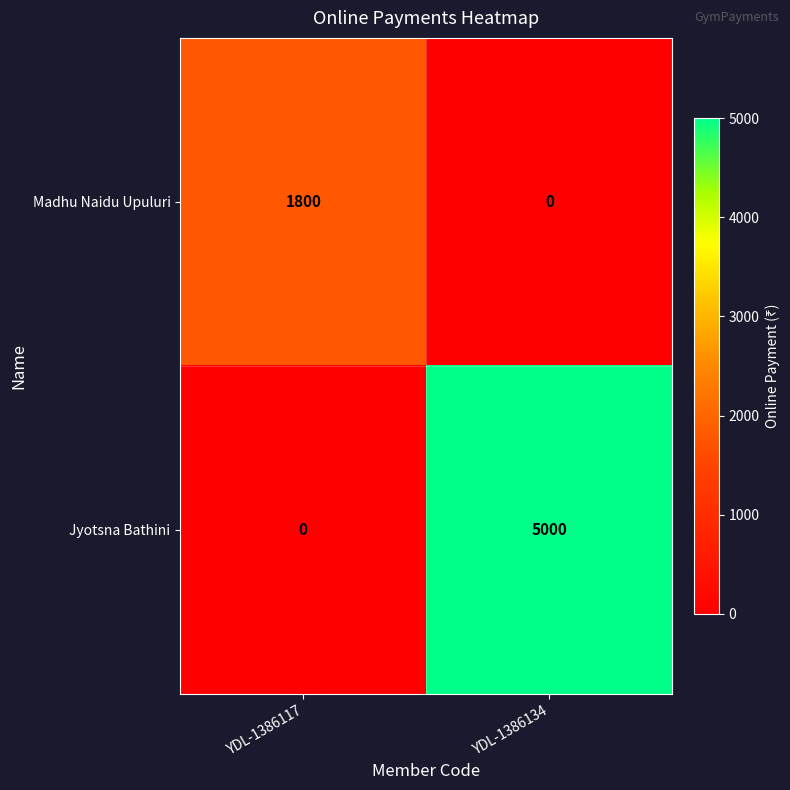

The Madhu Naidu Upuluri series shows 0 at YDL-1386134. True or false?

True